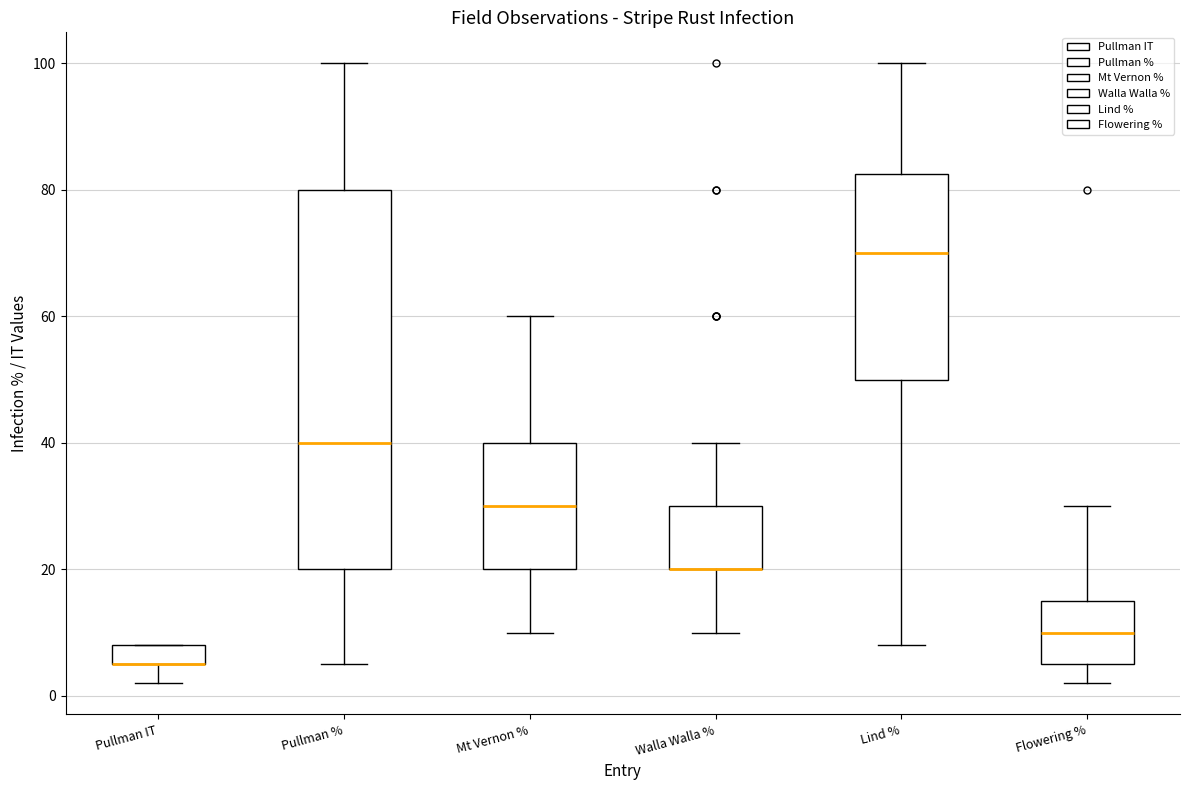

Where does the lower whisker of the box for Pullman % end on the y-axis? The values are not printed on the chart, so give them approximately, as read against the axis.

6